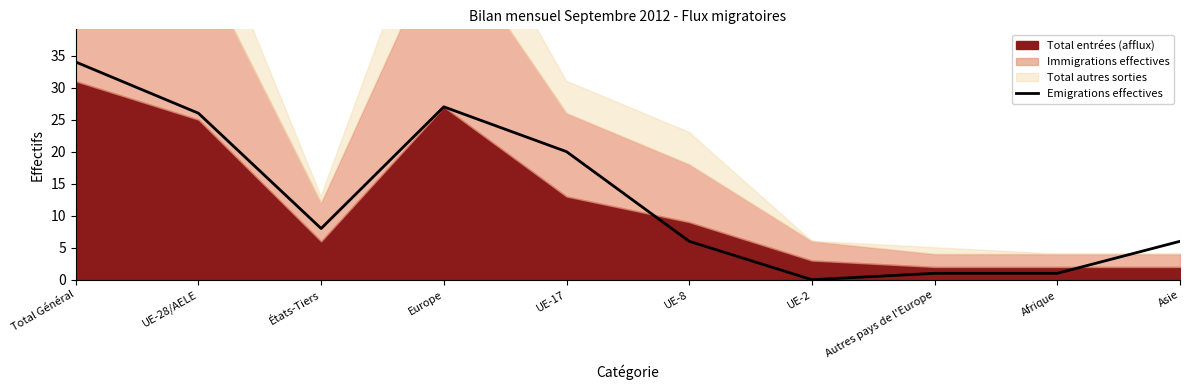

Does the chart have visible grid lines?

No